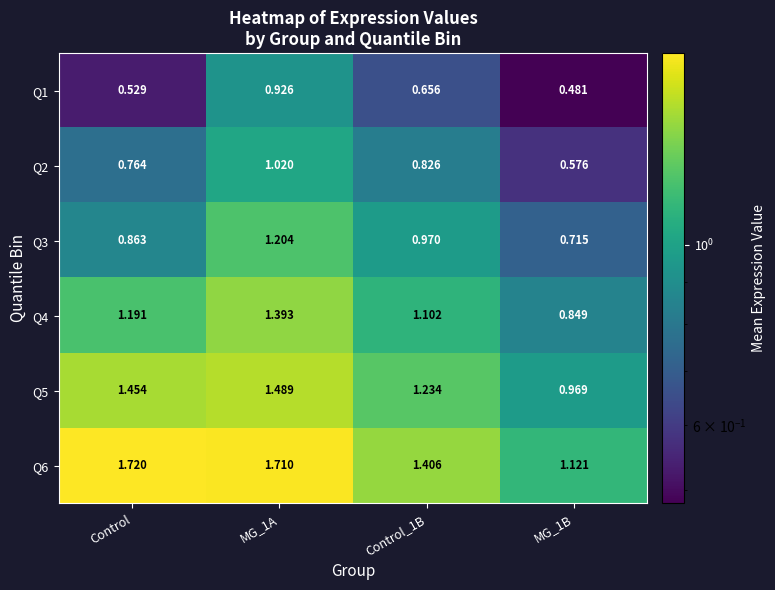

Is the value of Q1 at Control greater than the value of Q6 at MG_1B?

No